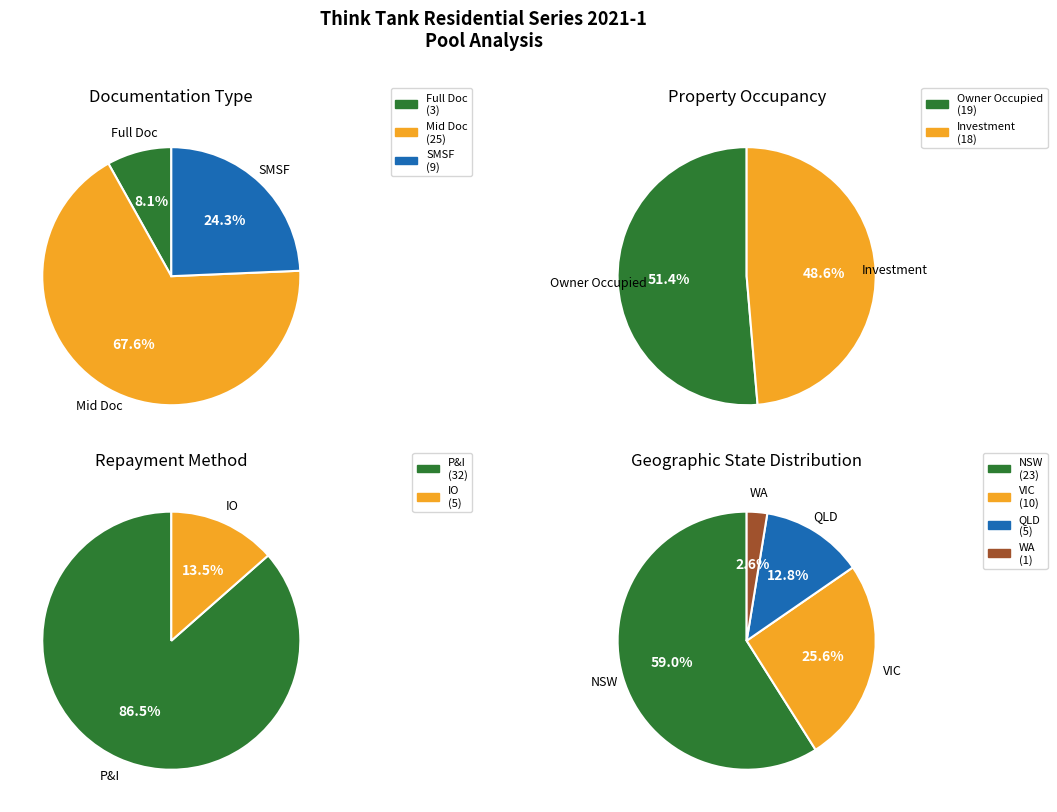

Do SMSF and Full Doc together represent more than half of the pie?

No